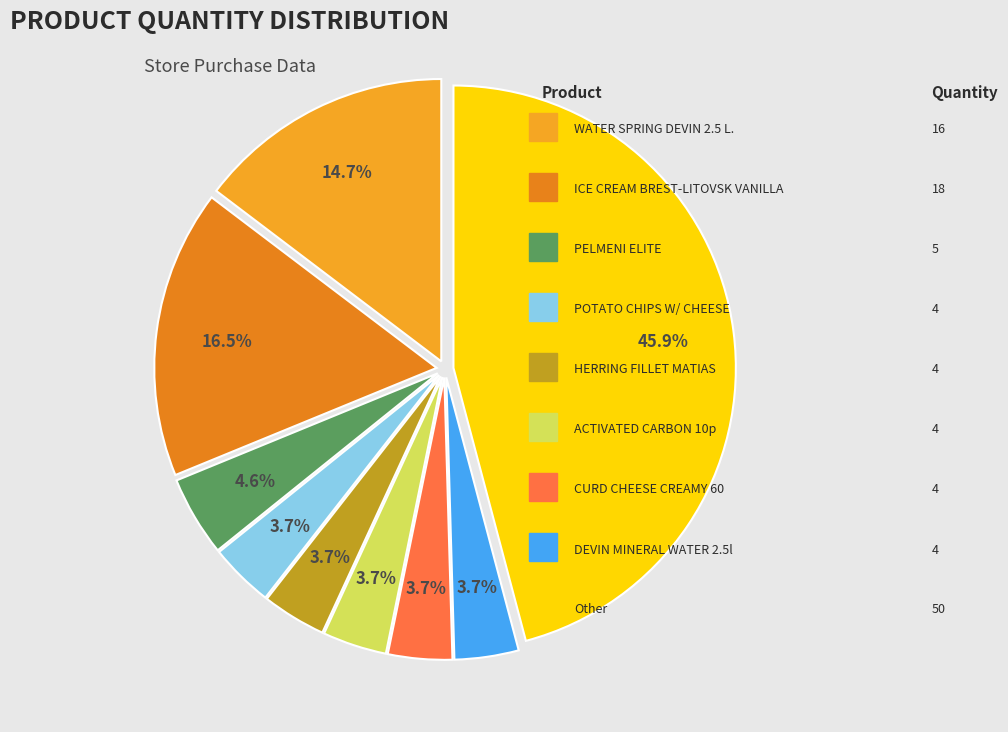

Which category has the biggest portion of the pie?

Other